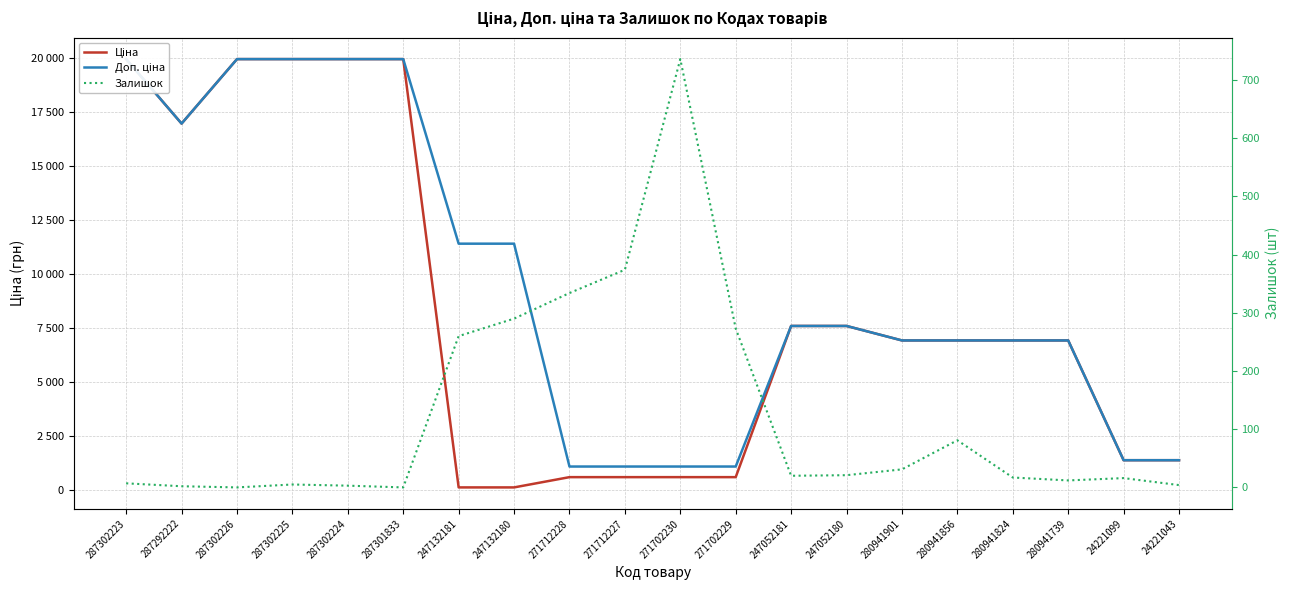

How many data points in Ціна are less than 6925?

8